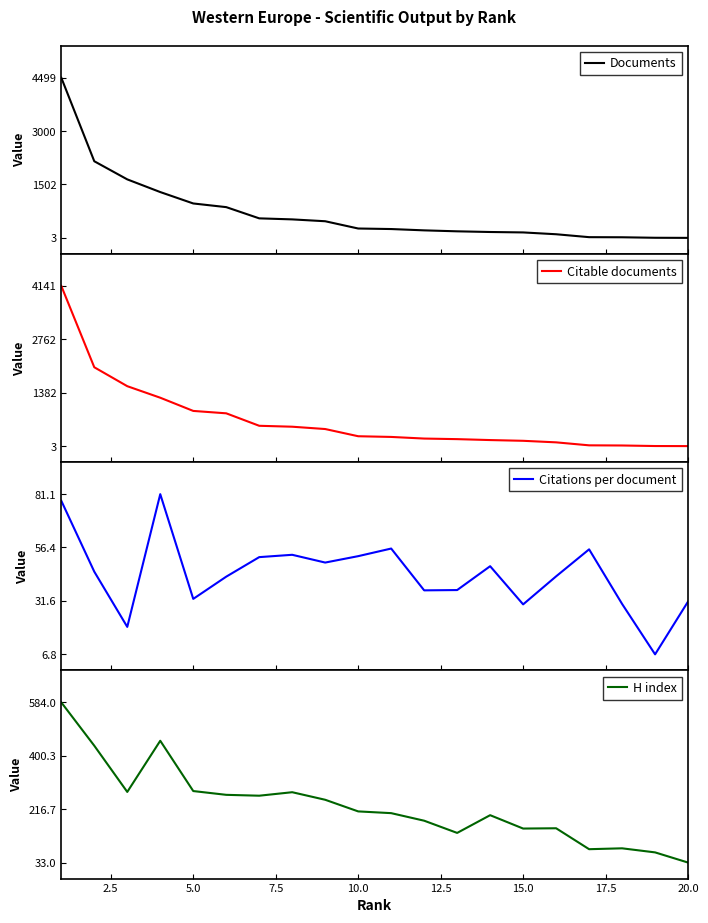

What is the maximum value for Citable documents?

4141